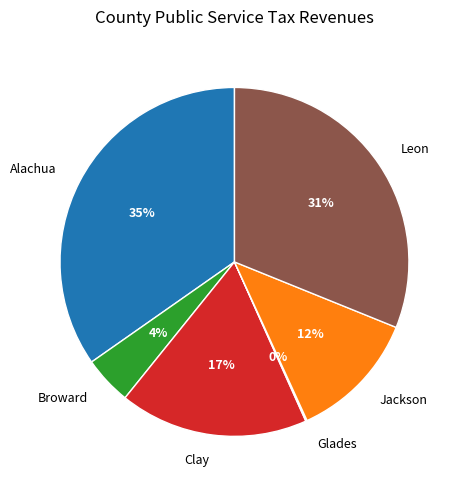

What percentage is the Alachua slice, to the nearest percent?

35%